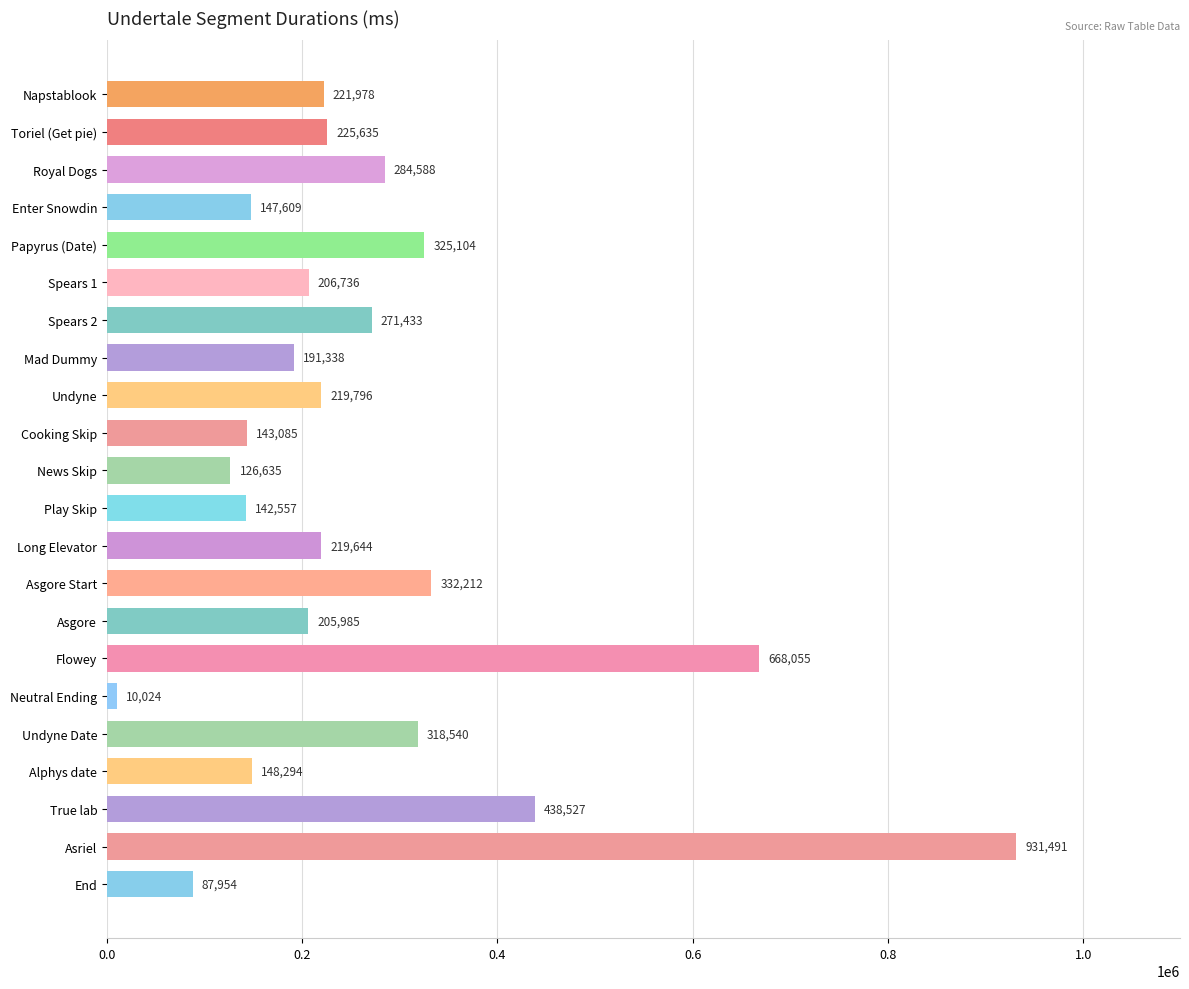

Where is the data nearest to the value 470757?

True lab